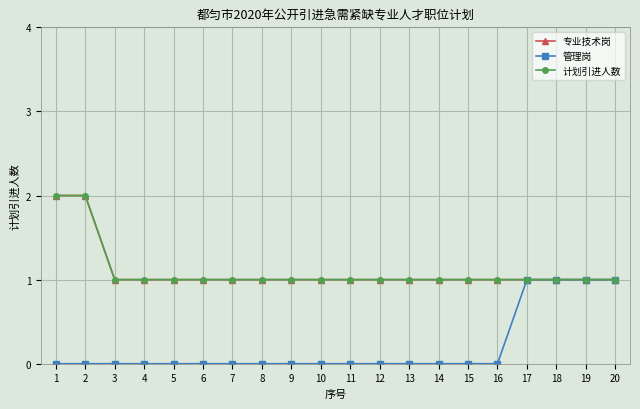

At which category does the chart reach its peak across all series?

1